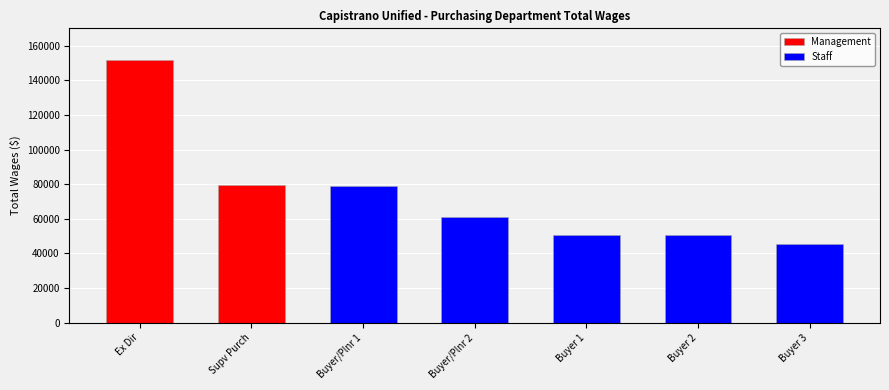

What is the maximum value shown in the chart?

151553